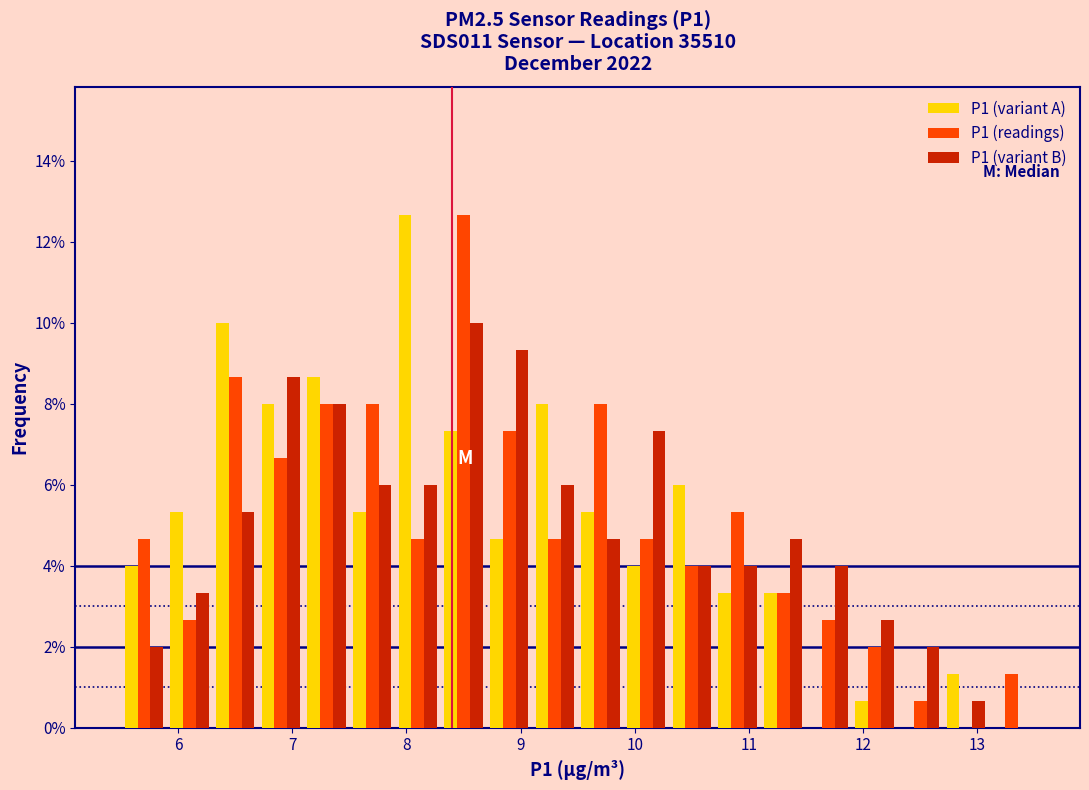

Reading left to right, list every range on the x-axis with the height of the bar of each series over it. The values are not printed on the chart, so give them approximately, as read against the axis.

5.5 to 5.9: P1 (variant A)=4.0	P1 (readings)=4.6	P1 (variant B)=2.0
5.9 to 6.3: P1 (variant A)=5.4	P1 (readings)=2.6	P1 (variant B)=3.4
6.3 to 6.7: P1 (variant A)=10.0	P1 (readings)=8.6	P1 (variant B)=5.4
6.7 to 7.1: P1 (variant A)=8.0	P1 (readings)=6.6	P1 (variant B)=8.6
7.1 to 7.5: P1 (variant A)=8.6	P1 (readings)=8.0	P1 (variant B)=8.0
7.5 to 7.9: P1 (variant A)=5.4	P1 (readings)=8.0	P1 (variant B)=6.0
7.9 to 8.3: P1 (variant A)=12.6	P1 (readings)=4.6	P1 (variant B)=6.0
8.3 to 8.7: P1 (variant A)=7.4	P1 (readings)=12.6	P1 (variant B)=10.0
8.7 to 9.1: P1 (variant A)=4.6	P1 (readings)=7.4	P1 (variant B)=9.4
9.1 to 9.5: P1 (variant A)=8.0	P1 (readings)=4.6	P1 (variant B)=6.0
9.5 to 9.9: P1 (variant A)=5.4	P1 (readings)=8.0	P1 (variant B)=4.6
9.9 to 10.3: P1 (variant A)=4.0	P1 (readings)=4.6	P1 (variant B)=7.4
10.3 to 10.7: P1 (variant A)=6.0	P1 (readings)=4.0	P1 (variant B)=4.0
10.7 to 11.1: P1 (variant A)=3.4	P1 (readings)=5.4	P1 (variant B)=4.0
11.1 to 11.5: P1 (variant A)=3.4	P1 (readings)=3.4	P1 (variant B)=4.6
11.5 to 11.9: P1 (variant A)=0	P1 (readings)=2.6	P1 (variant B)=4.0
11.9 to 12.3: P1 (variant A)=0.6	P1 (readings)=2.0	P1 (variant B)=2.6
12.3 to 12.7: P1 (variant A)=0	P1 (readings)=0.6	P1 (variant B)=2.0
12.7 to 13.1: P1 (variant A)=1.4	P1 (readings)=0	P1 (variant B)=0.6
13.1 to 13.5: P1 (variant A)=0	P1 (readings)=1.4	P1 (variant B)=0